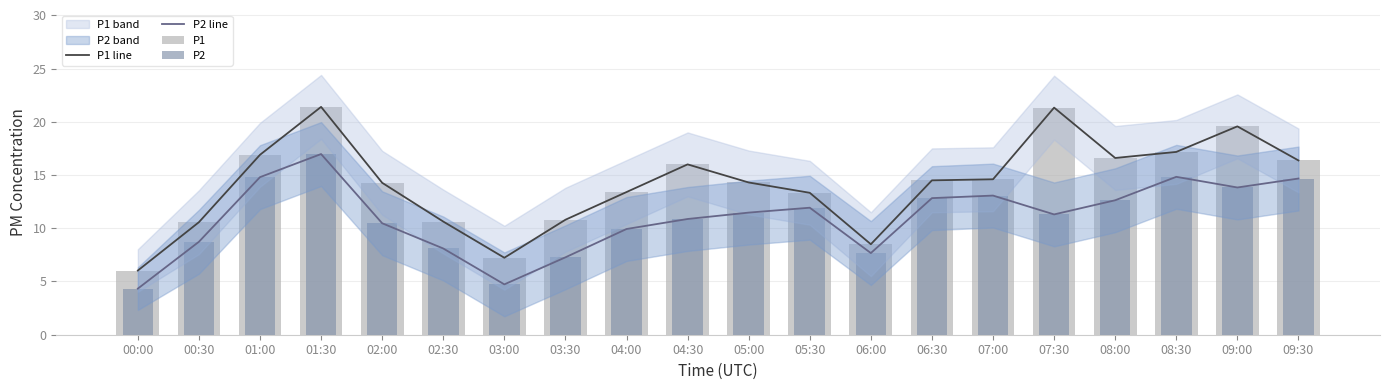

At which category is the sum across all series the highest?

01:30